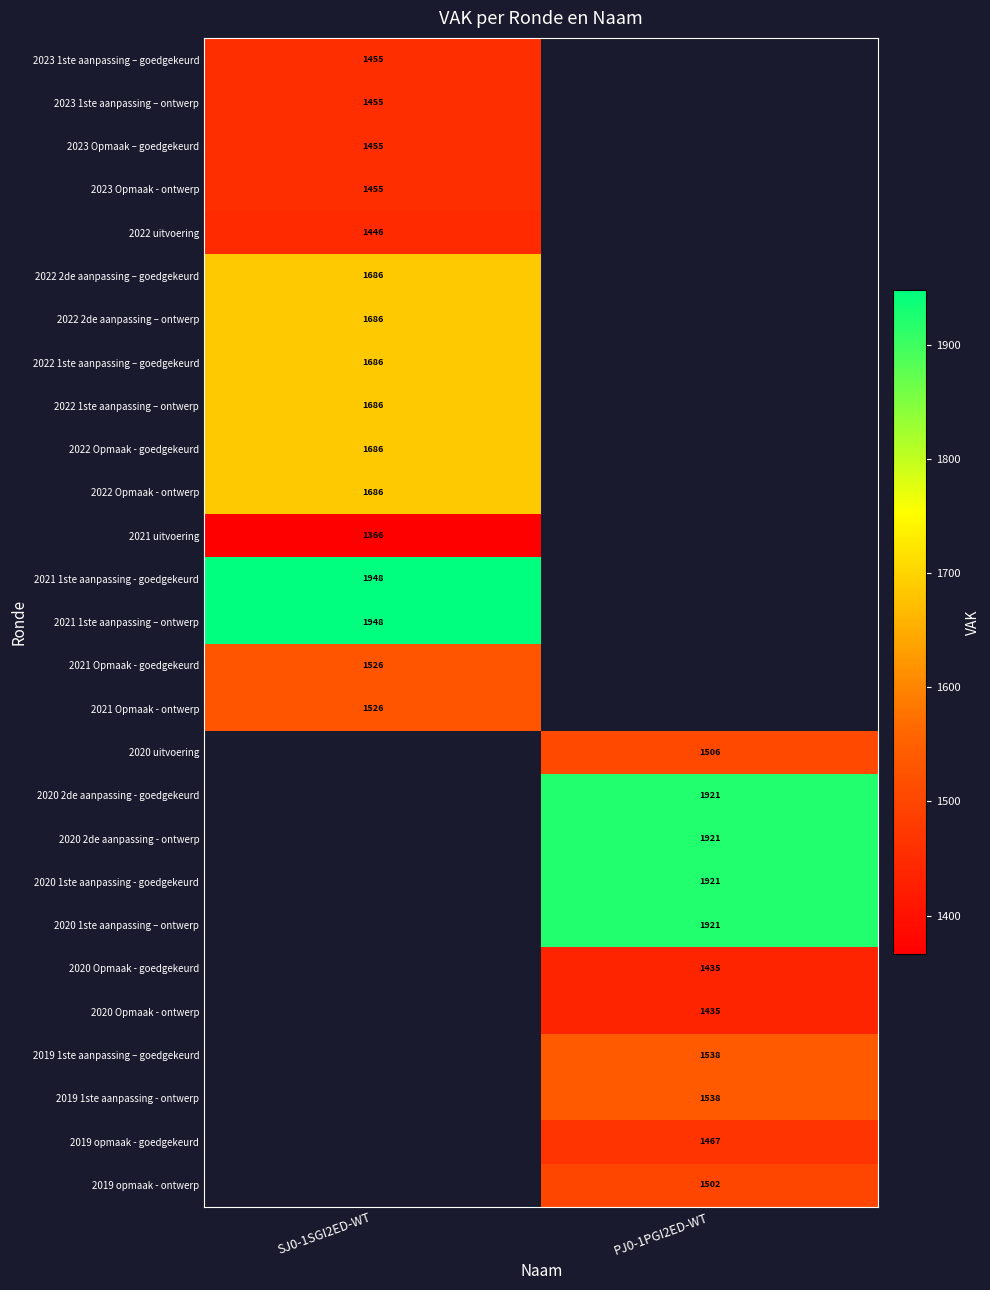

Which category has the lowest value across all series?

SJ0-1SGI2ED-WT